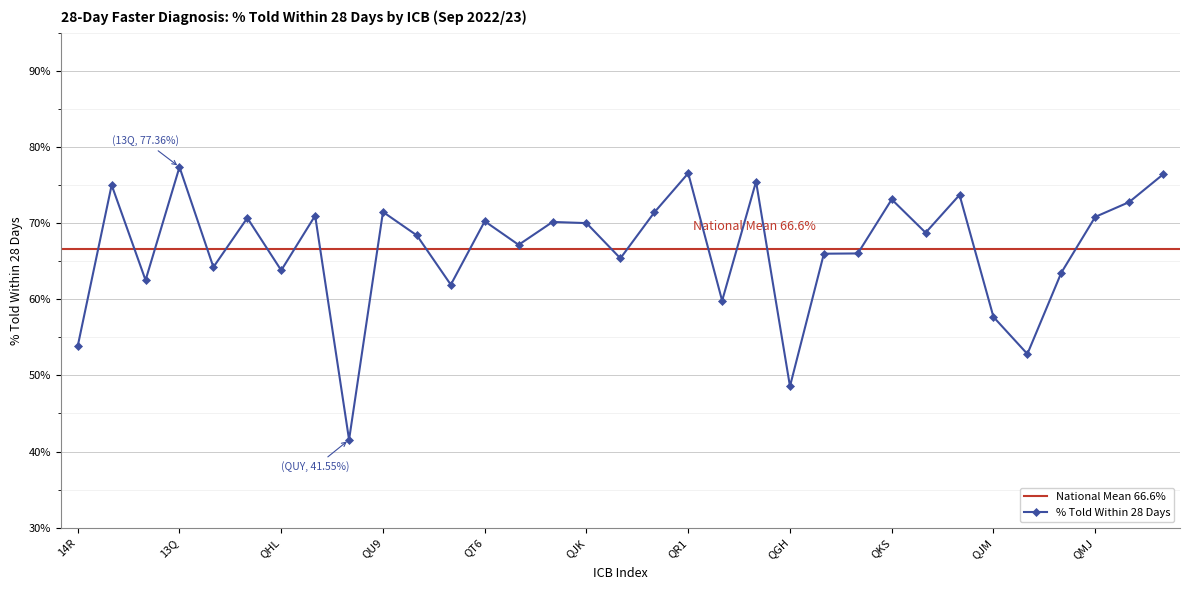

Where is the first local minimum?

14Q